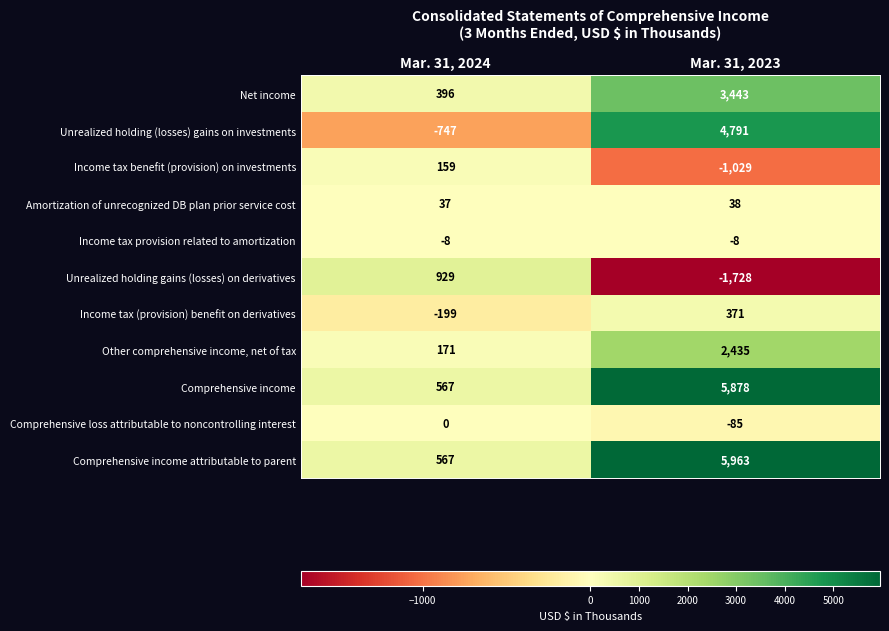

The value of Comprehensive loss attributable to noncontrolling interest at Mar. 31, 2024 is 0. True or false?

True